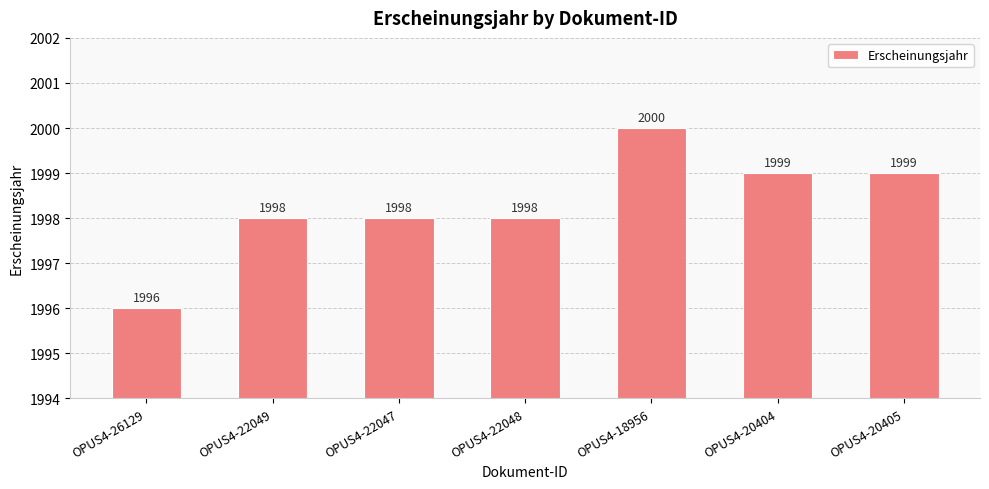

The chart shows a value of 1996 at OPUS4-26129. True or false?

True